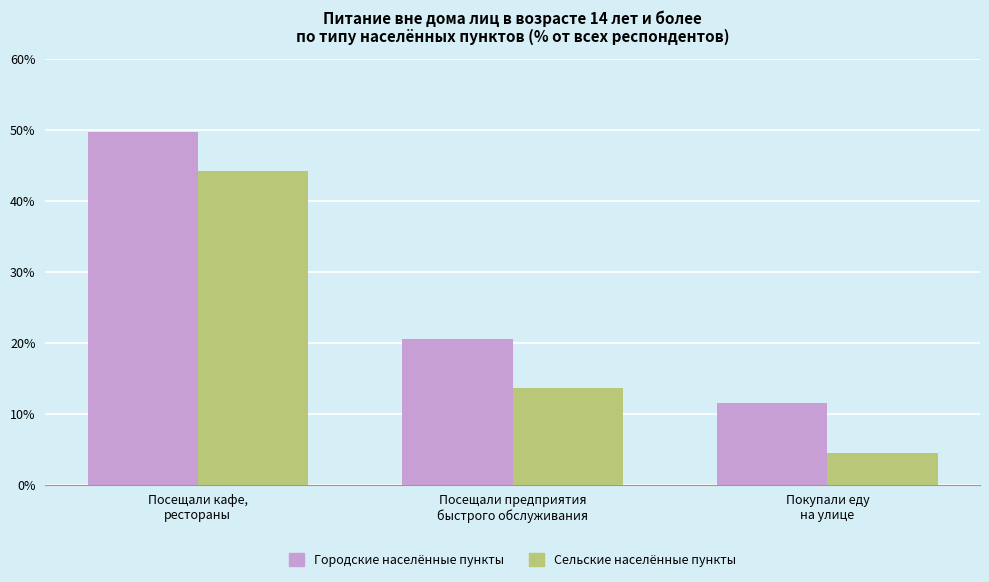

What is the average value of the Сельские населённые пункты series?

20.8